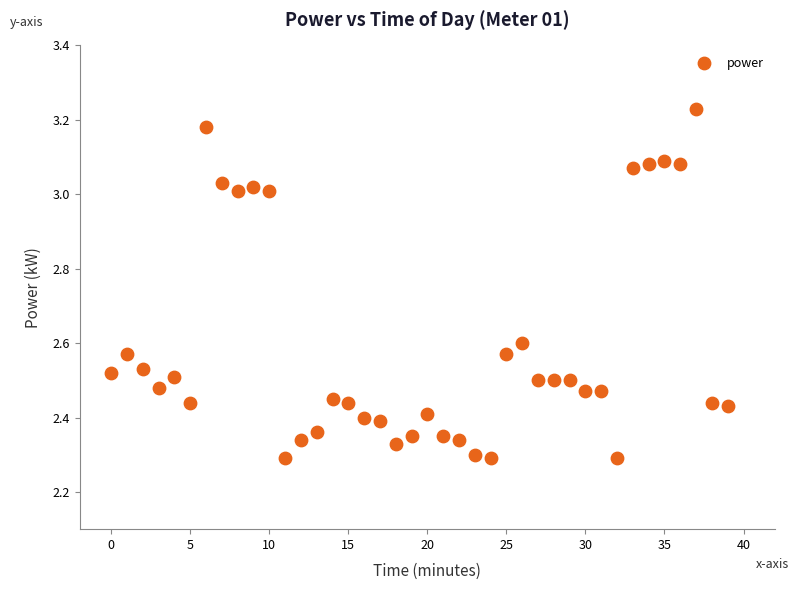

What is the range of Y values (max minus min)?

0.9